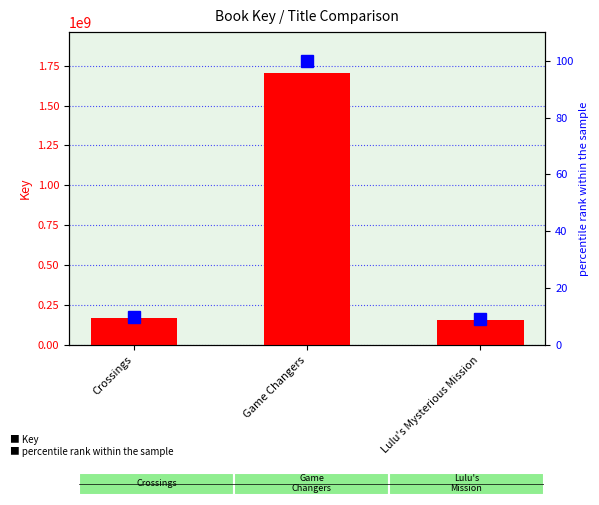

Reading left to right, extract all data points from this chart.

Key: 167486478.0	1703875389.0	157621282.0
percentile rank within sample: 9.8	100.0	9.3